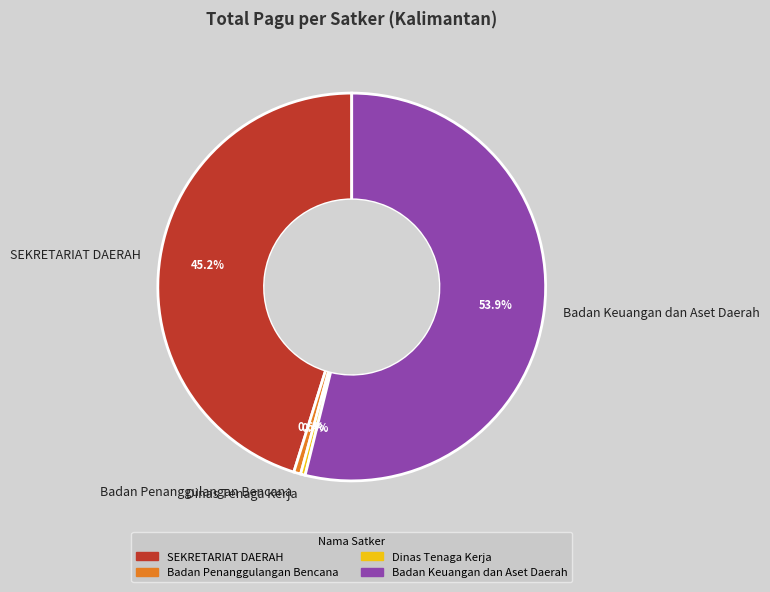

Approximately how many times larger is the value at SEKRETARIAT DAERAH compared to Badan Keuangan dan Aset Daerah?

0.8